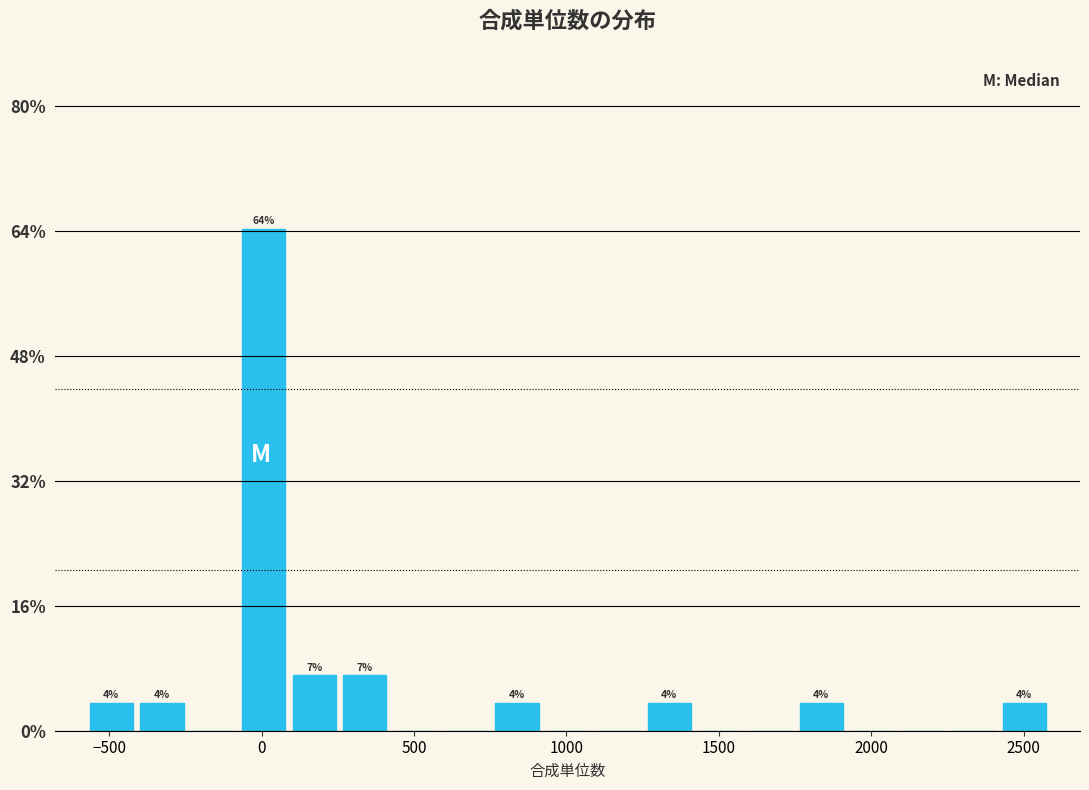

Read against the x-axis, roughly where is the centre of the tallest bar?

0